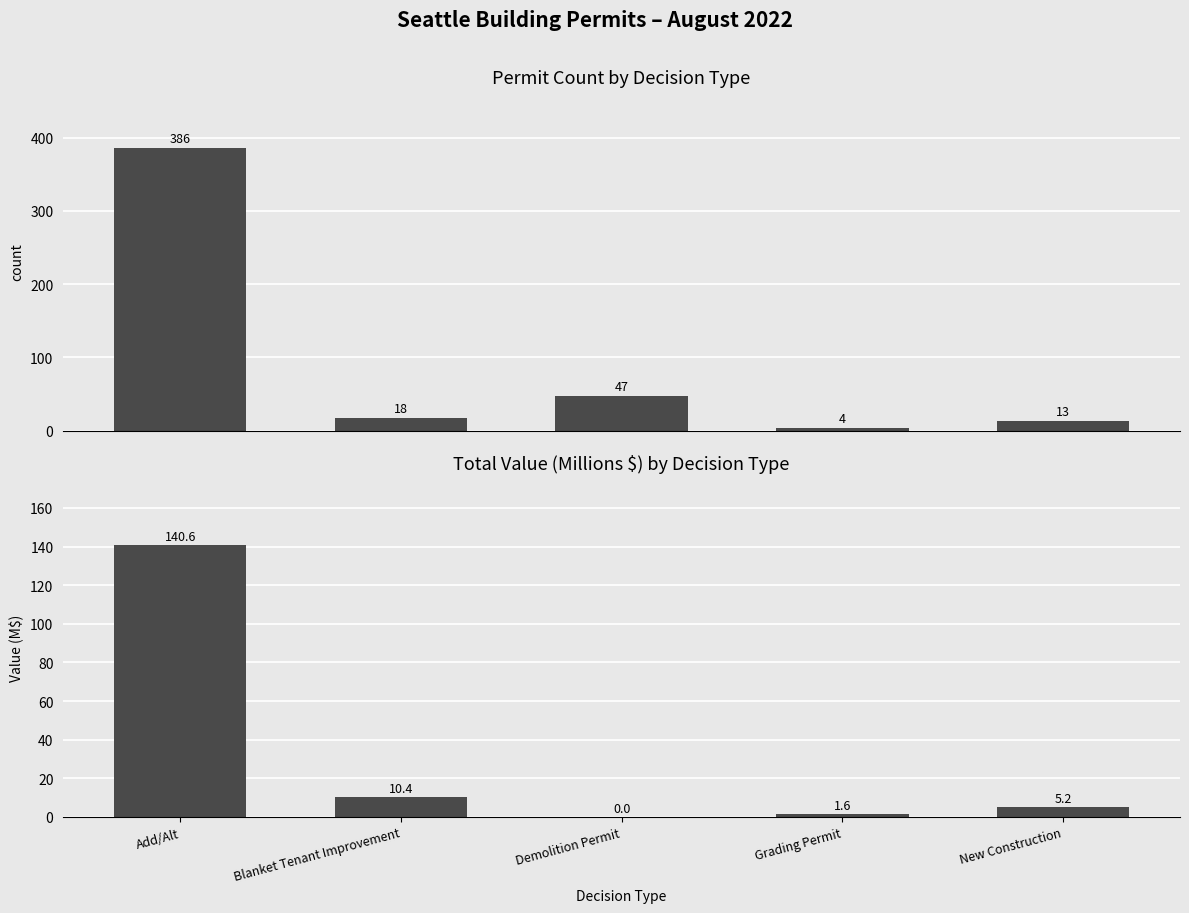

Is it true that Permit Count equals 2.0 at Grading Permit?

False